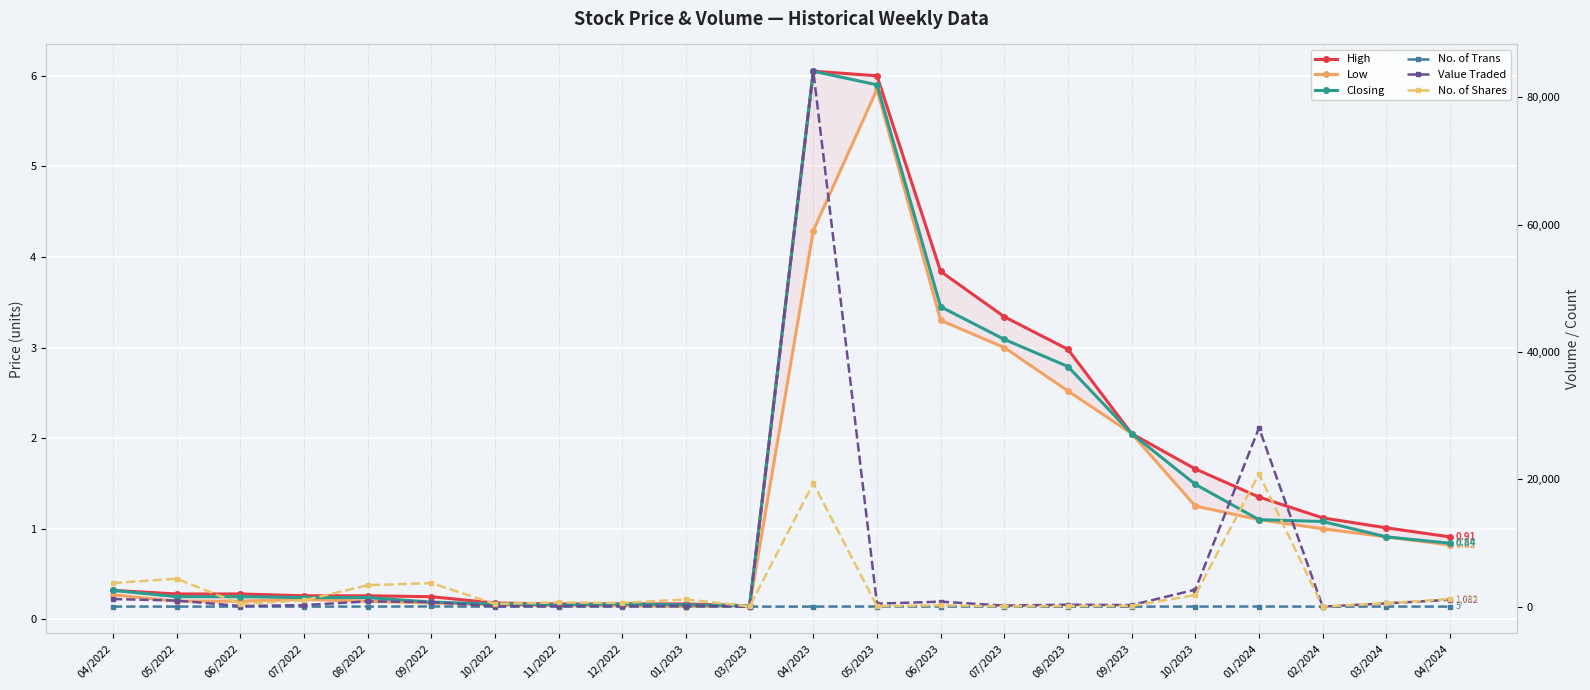

Does the chart display data point markers on the line(s)?

Yes